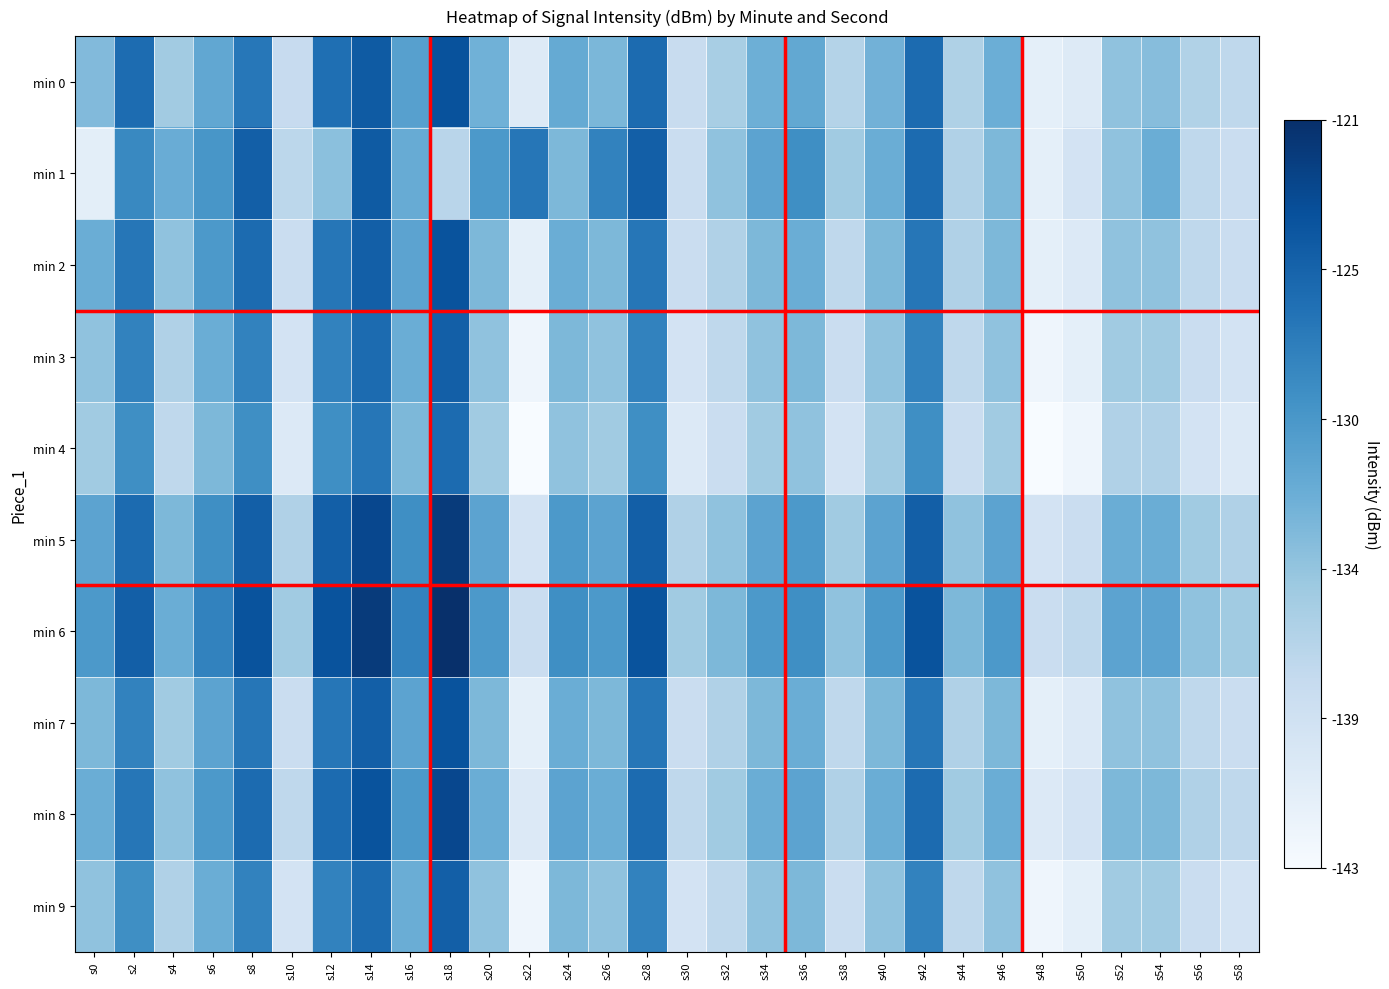

Between s44 and s38, which is larger?

s44